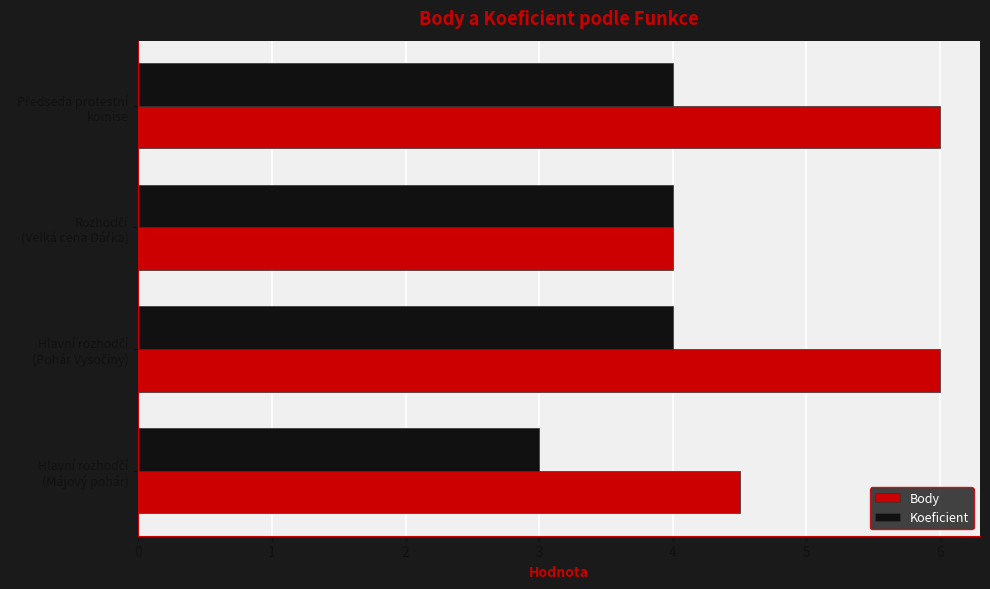

Rank the series by their average value, from lowest to highest.

Koeficient, Body